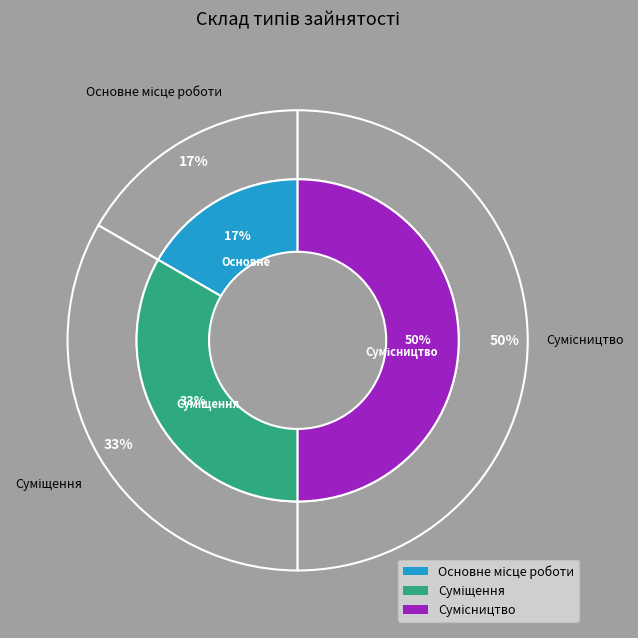

The Сумісництво slice represents 43% of the pie. True or false?

False